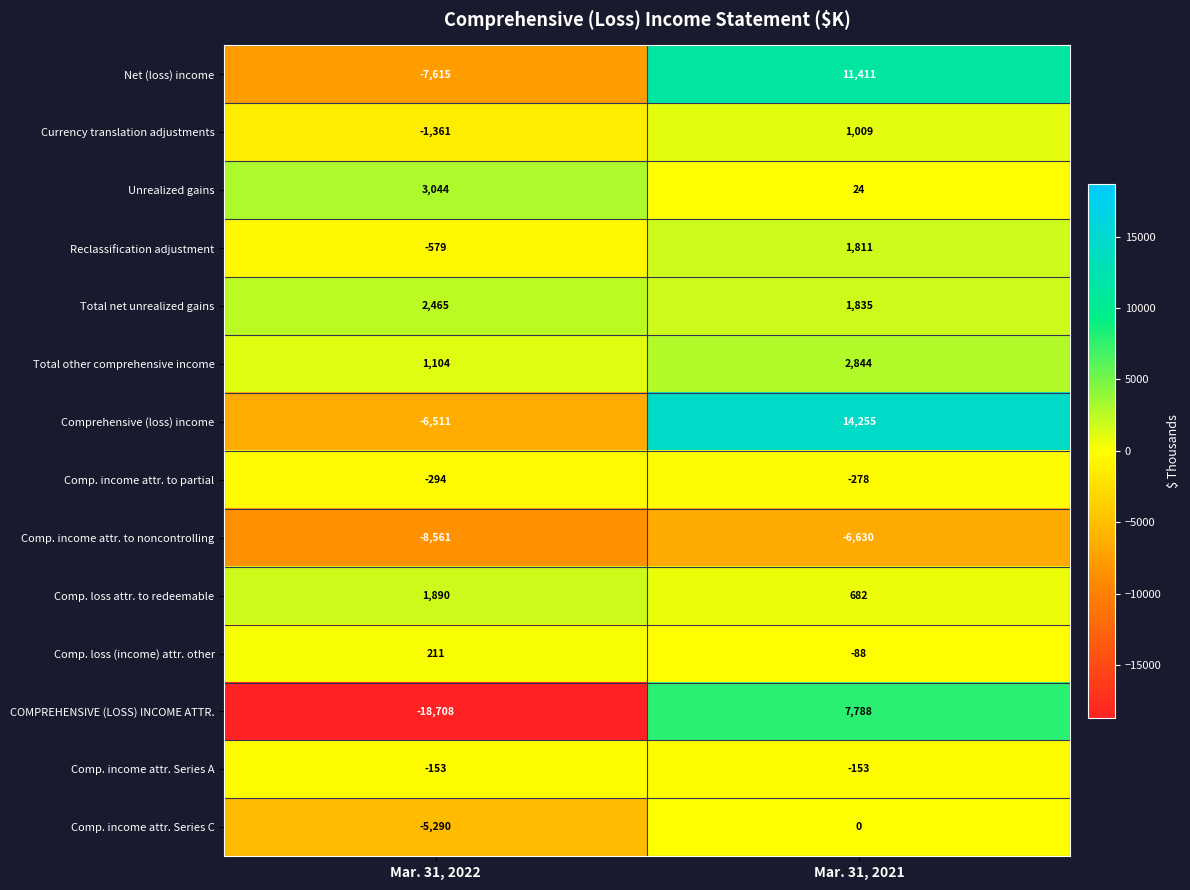

The Net (loss) income series shows -7615 at Mar. 31, 2022. True or false?

True